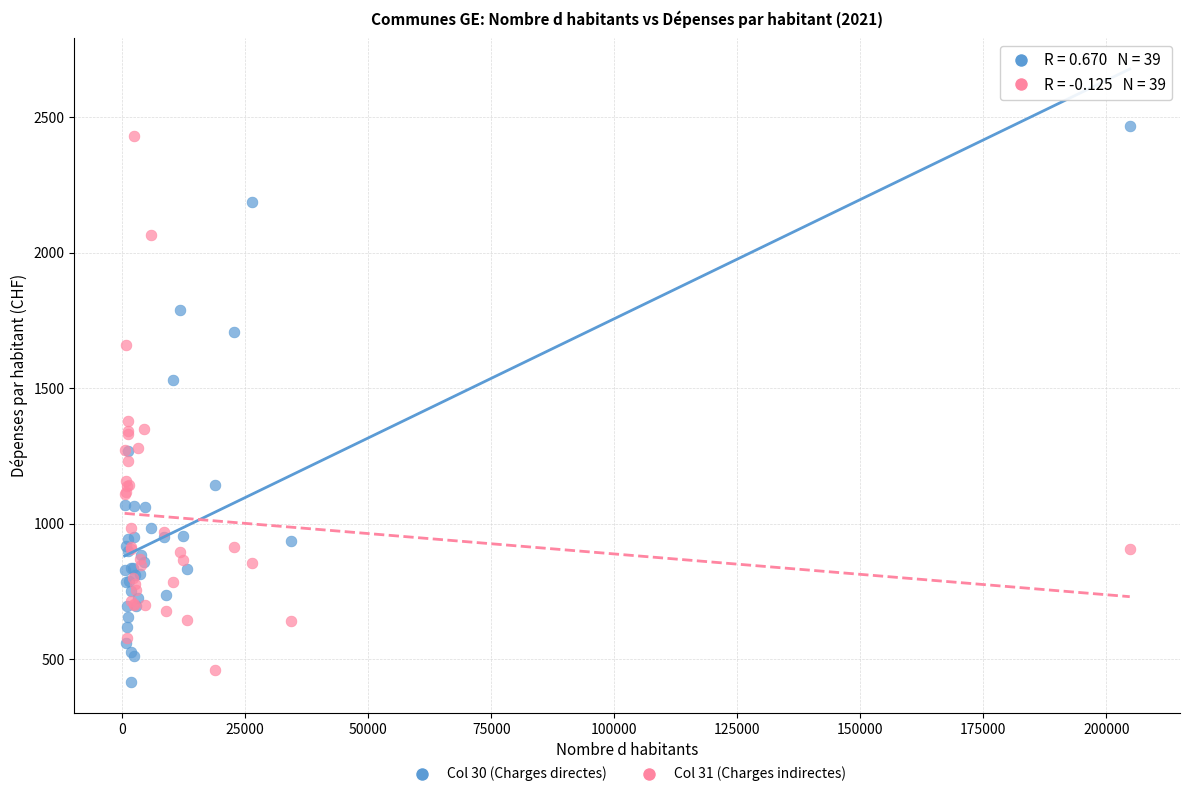

In the Col 30 (Charges directes) series, what Y value is closest to 1440?

1531.9